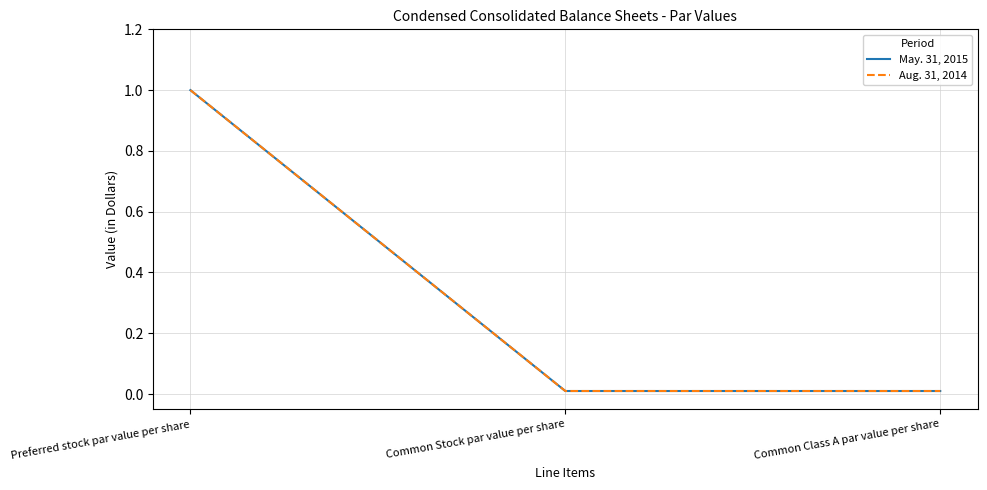

Does the chart display data point markers on the line(s)?

No